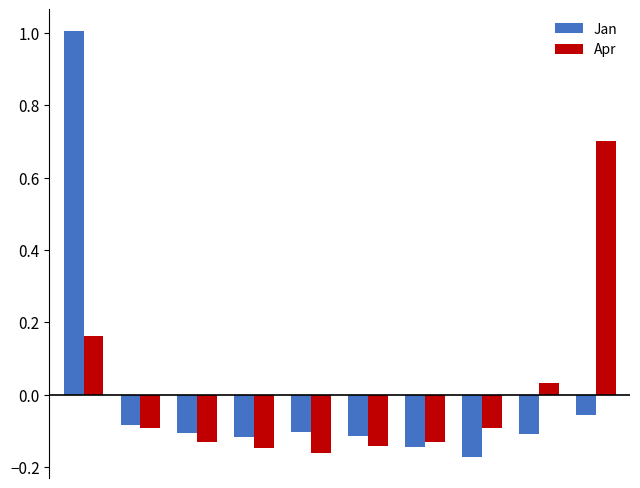

Rank the series by their maximum value, from lowest to highest.

Apr, Jan